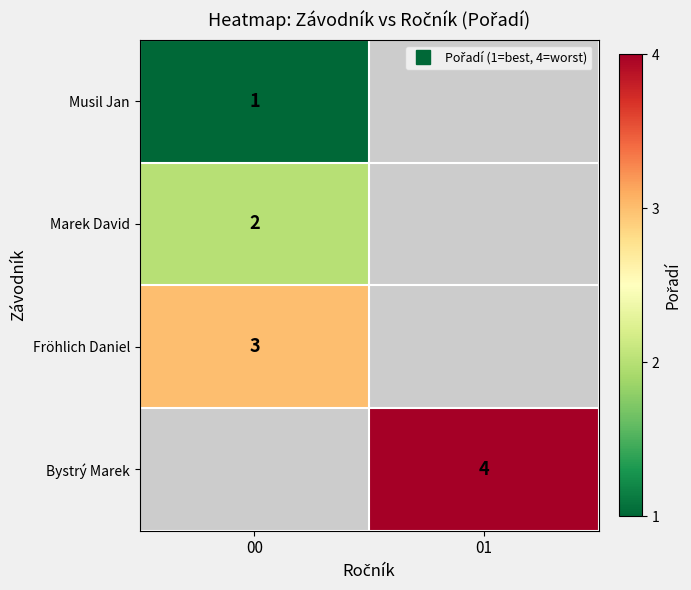

How many values in Bystrý Marek are above zero?

1